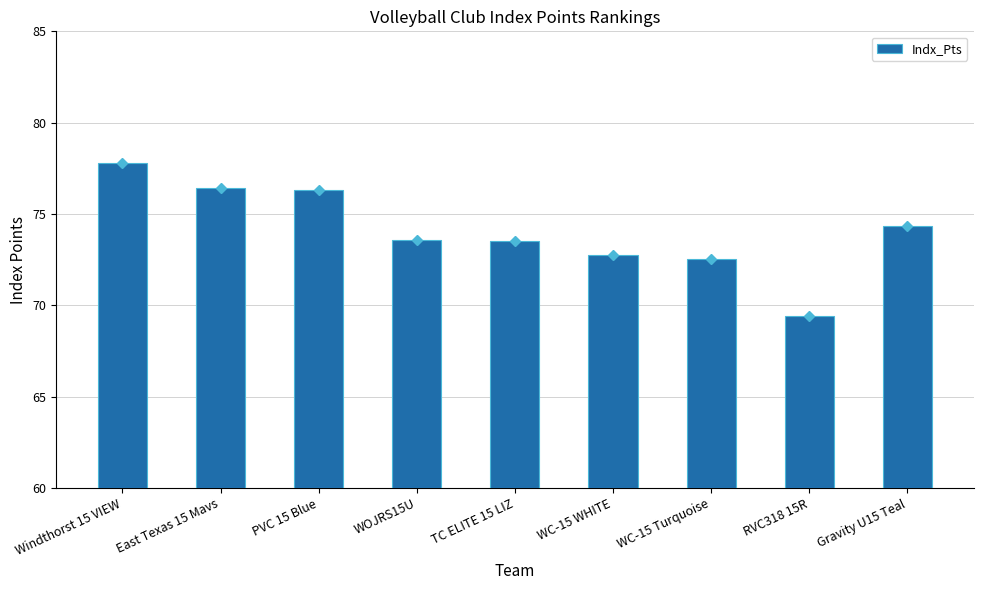

Between Windthorst 15 VIEW and WC-15 WHITE, which is larger?

Windthorst 15 VIEW